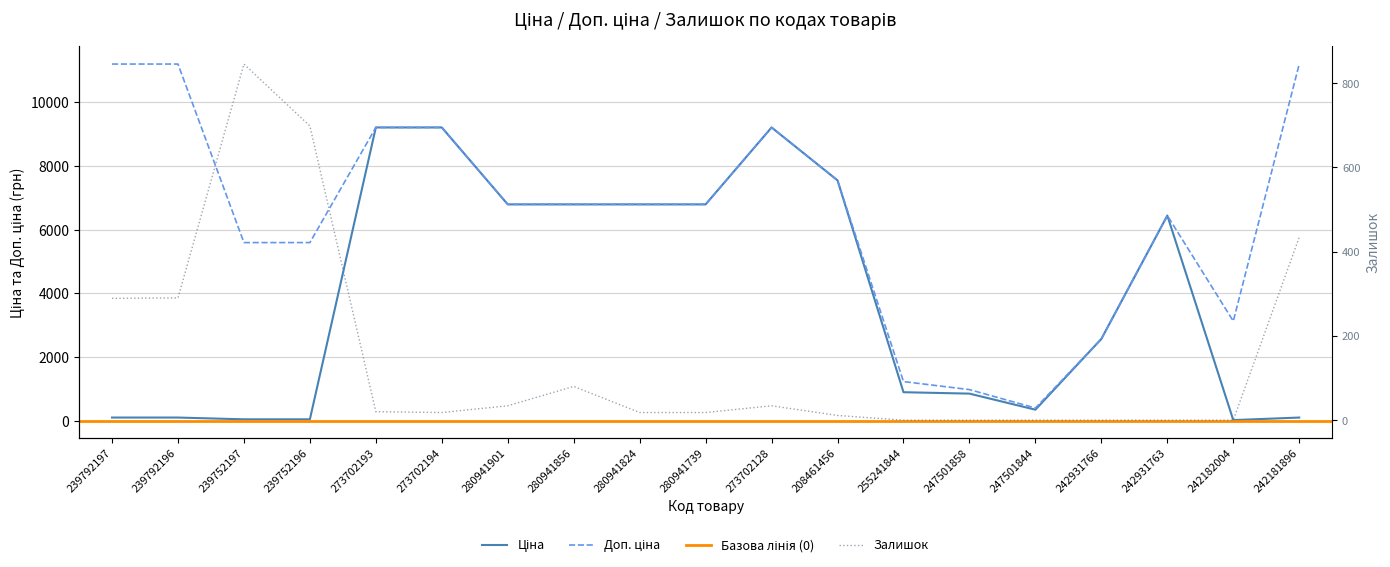

The value of Ціна at 247501858 is 485.4. True or false?

False